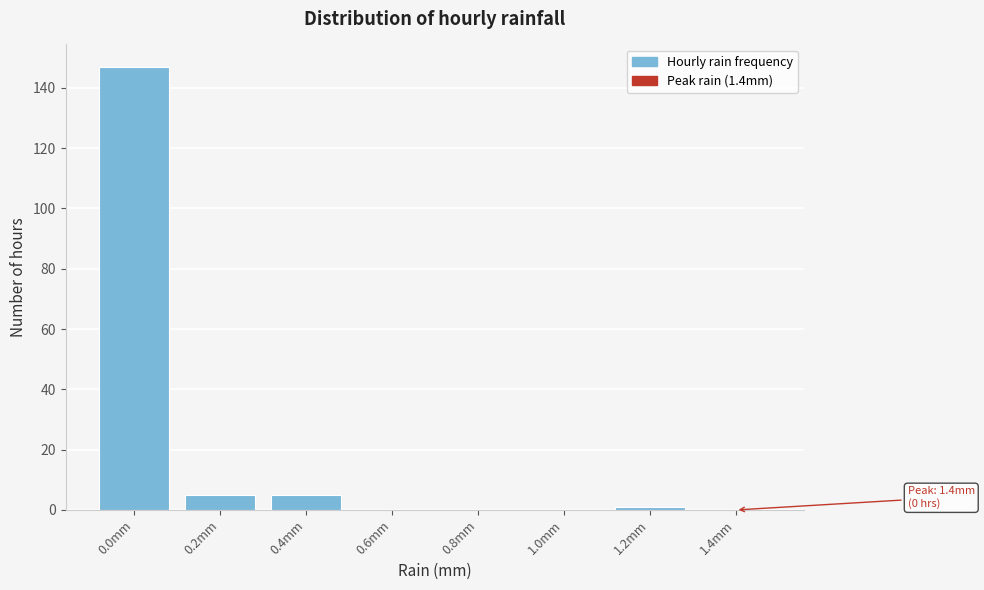

Reading left to right, transcribe all the data shown in this chart.

0.0mm=147	0.2mm=5	0.4mm=5	0.6mm=0	0.8mm=0	1.0mm=0	1.2mm=1	1.4mm=0